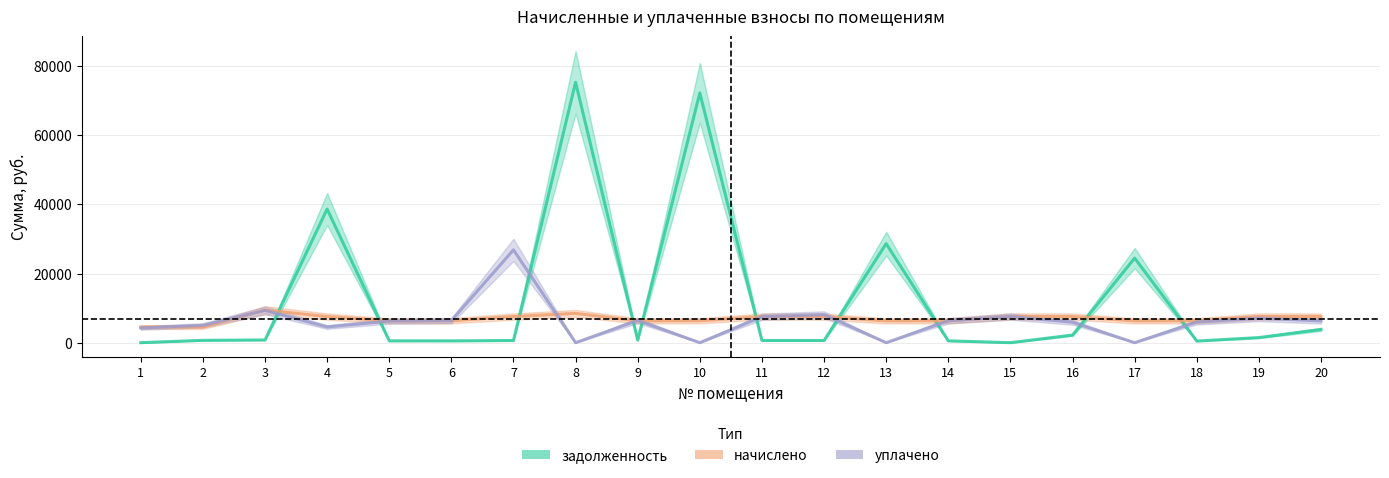

What is the value of the начислено point at the 4th from the left?

7548.8